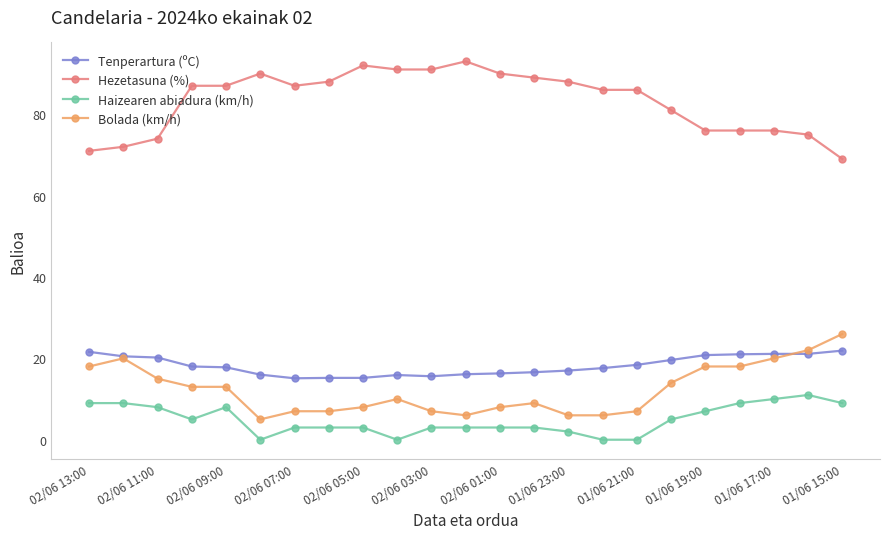

Which series has the largest range (max minus min)?

Hezetasuna (%)